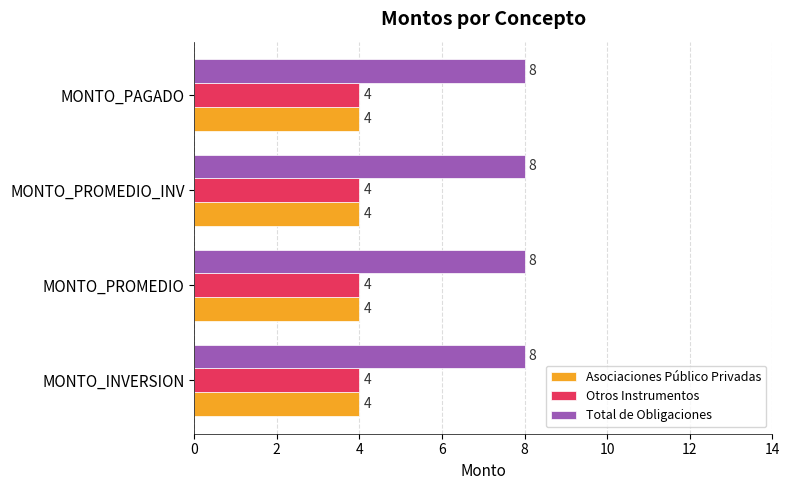

What is the highest value of the Asociaciones Público Privadas series?

4